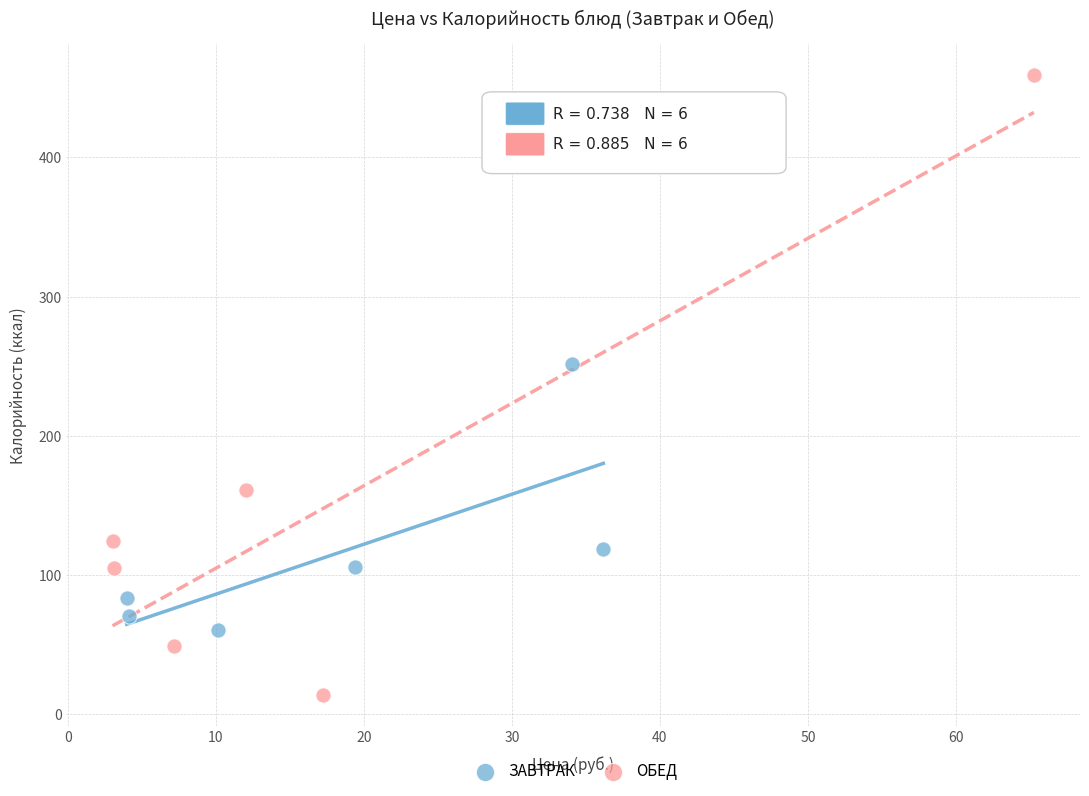

Which series has the largest Y range (max minus min)?

ОБЕД